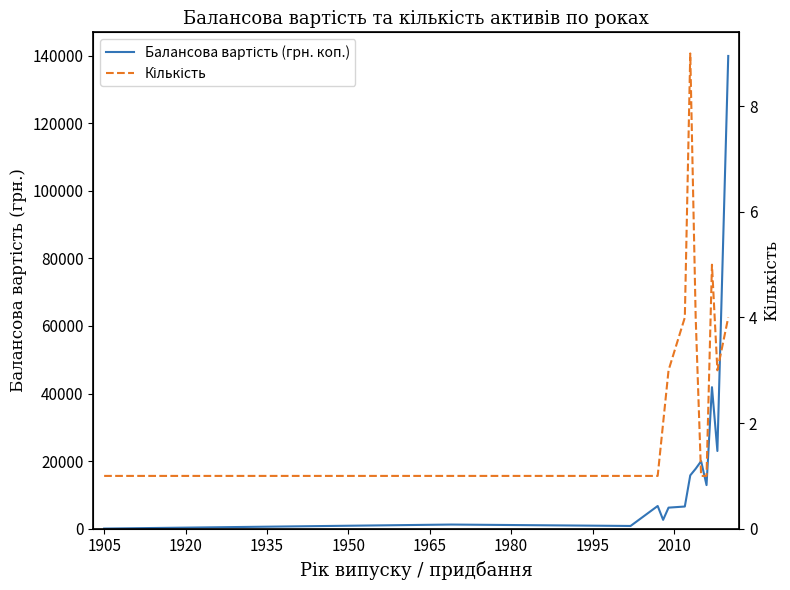

Reading right to left, transcribe all the data shown in this chart.

Балансова вартість (грн. коп.): 139900	23000	41885	12910	20000	17750	15790	6571	6239	2626	6731	814	1235	44
Кількість: 4	3	5	1	1	4	9	4	3	2	1	1	1	1